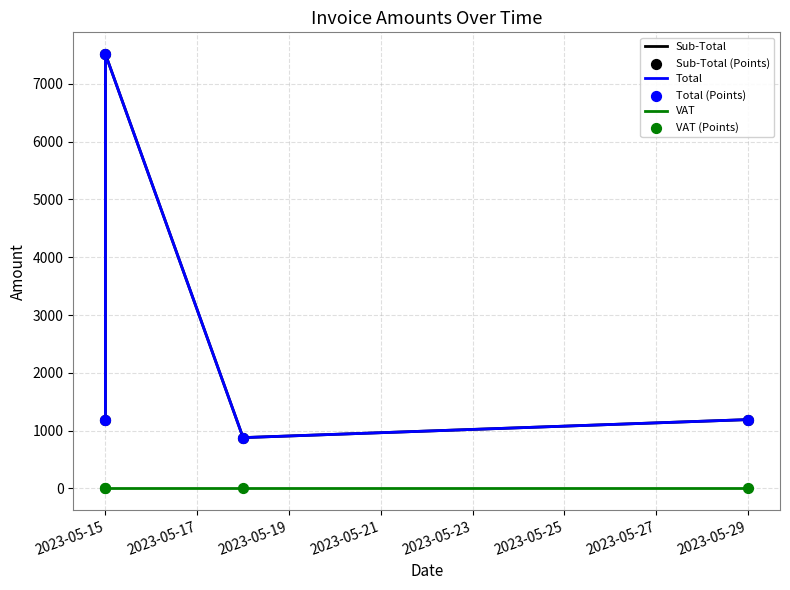

What are all the series names shown in the legend?

Sub-Total, Total, VAT, Sub-Total (Points), Total (Points), VAT (Points)